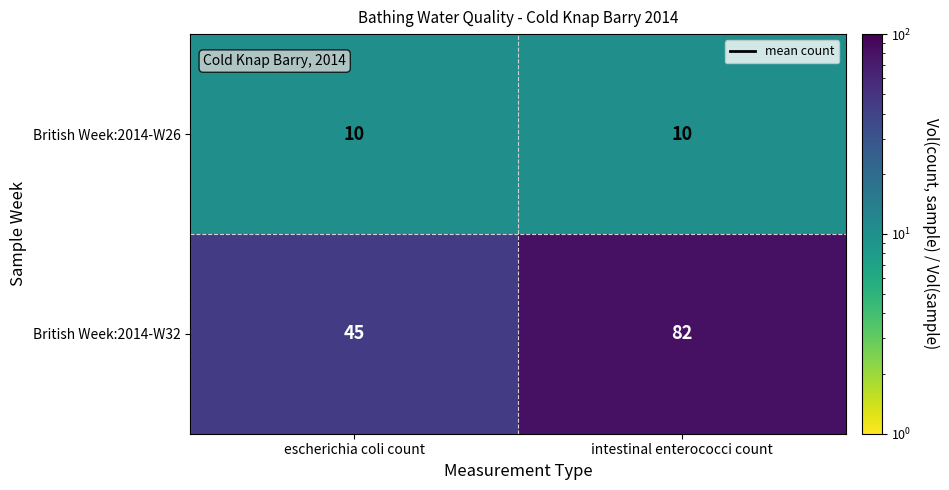

What is the sum of all British Week:2014-W26 values?

20